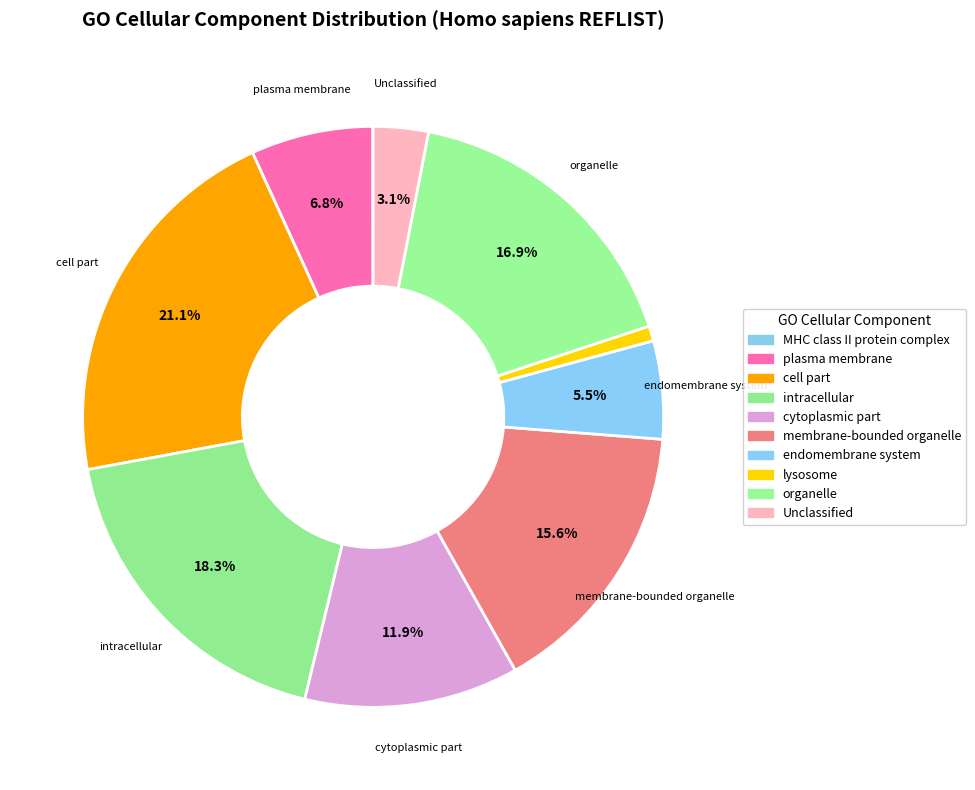

True or false: plasma membrane accounts for 7% of the total.

True